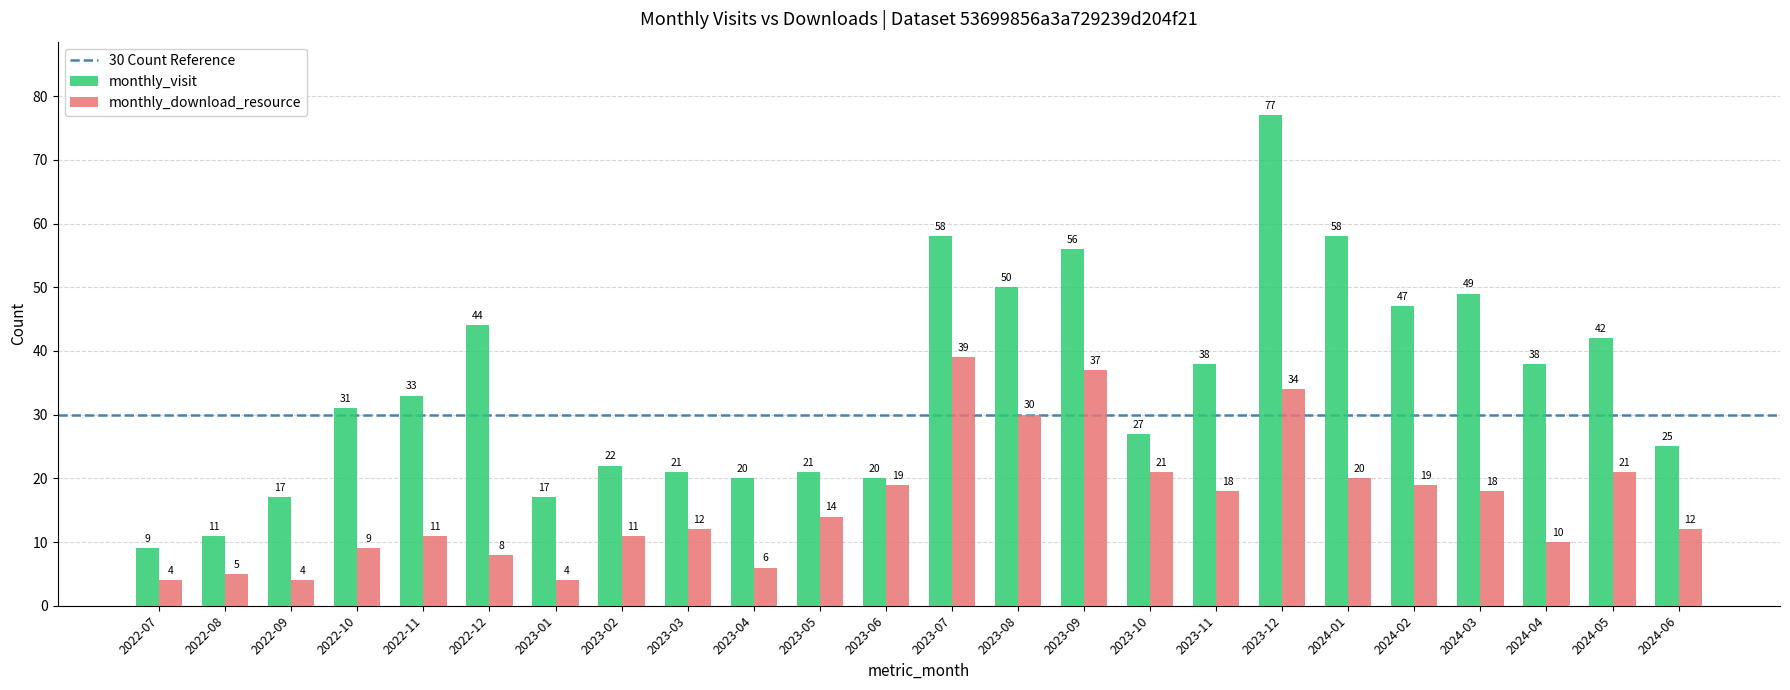

Rank the series by their maximum value, from lowest to highest.

monthly_download_resource, monthly_visit